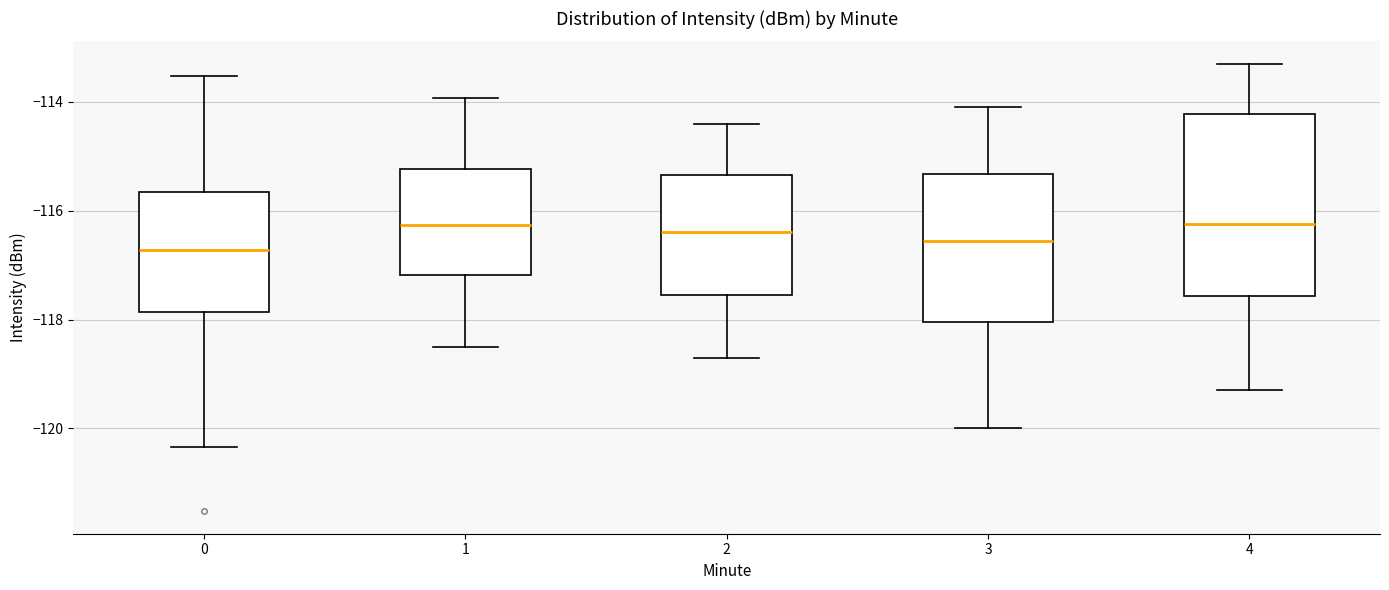

Reading left to right, read every box against the y-axis: the position of its median line, the range the box covers, and the ends of its whiskers. The values are not printed on the chart, so give them approximately, as read against the axis.

0: median -116.8, box -117.8 to -115.6, whiskers -120.4 to -113.6
1: median -116.2, box -117.2 to -115.2, whiskers -118.4 to -114.0
2: median -116.4, box -117.6 to -115.4, whiskers -118.6 to -114.4
3: median -116.6, box -118.0 to -115.4, whiskers -120.0 to -114.0
4: median -116.2, box -117.6 to -114.2, whiskers -119.2 to -113.2